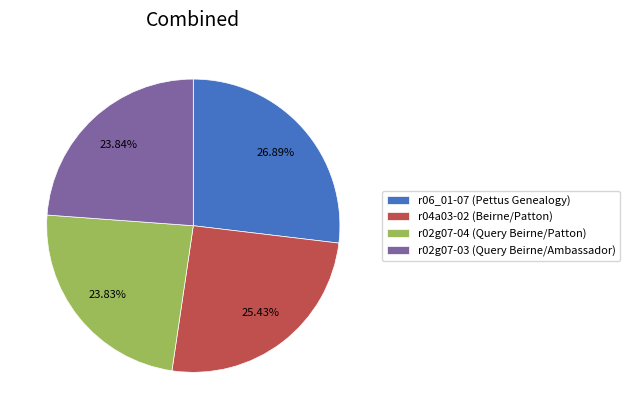

Count the number of slices in the pie.

4